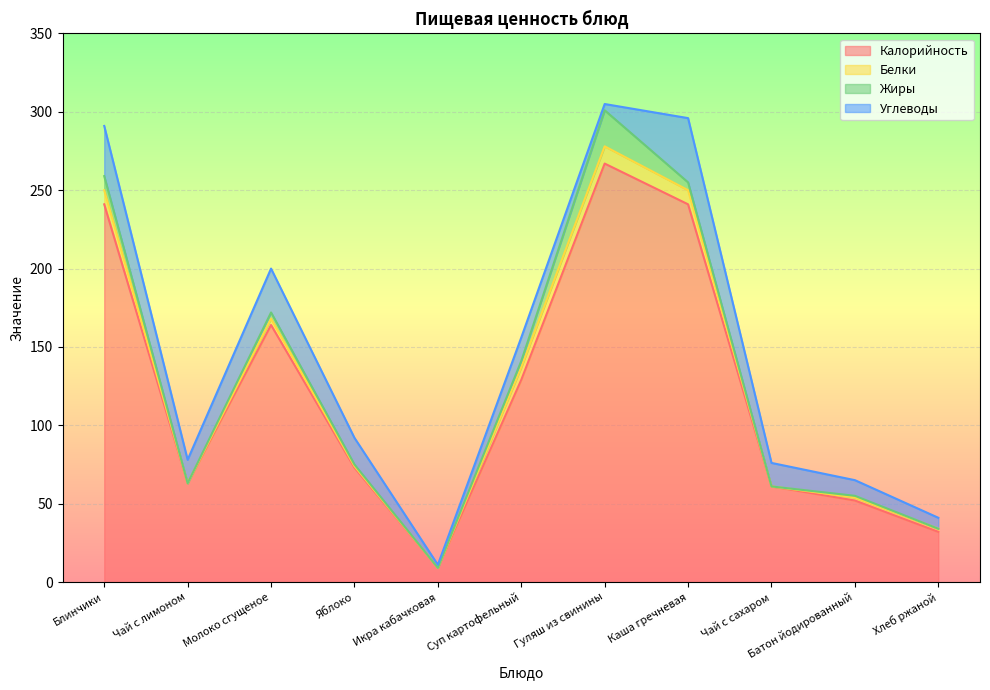

The value of Белки at Чай с сахаром is -7. True or false?

False